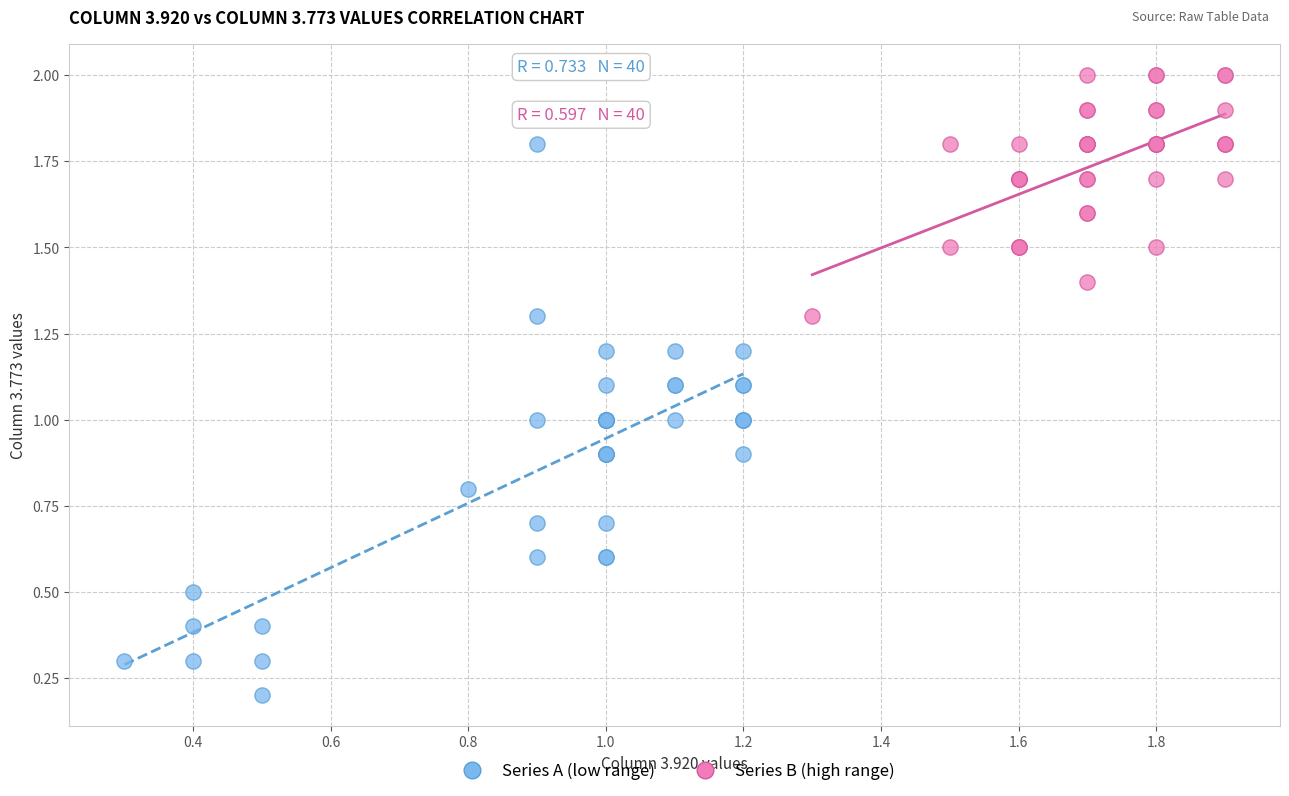

Which series reaches the minimum Y coordinate?

Series A (low range)